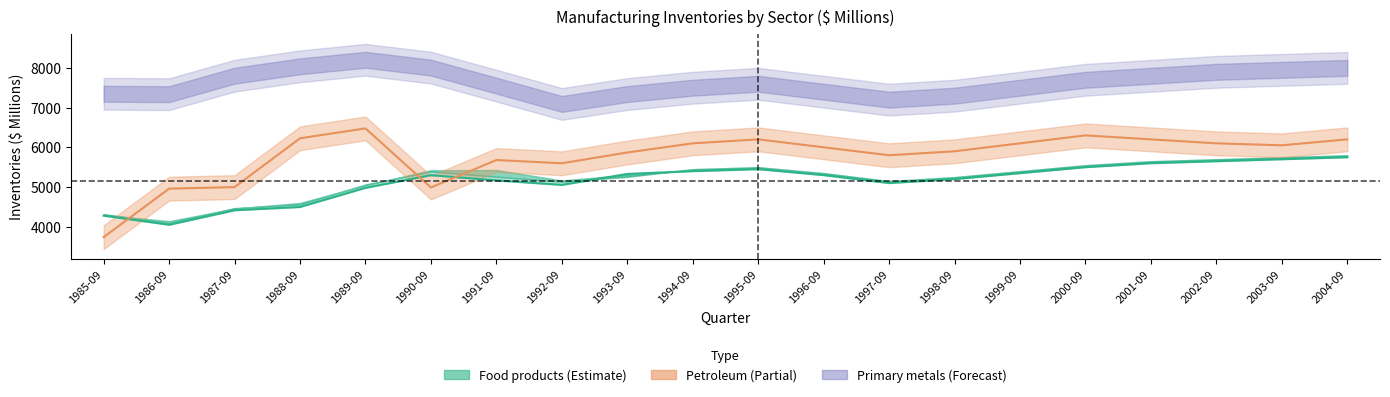

What is the maximum value for Petroleum (Original)?

6476